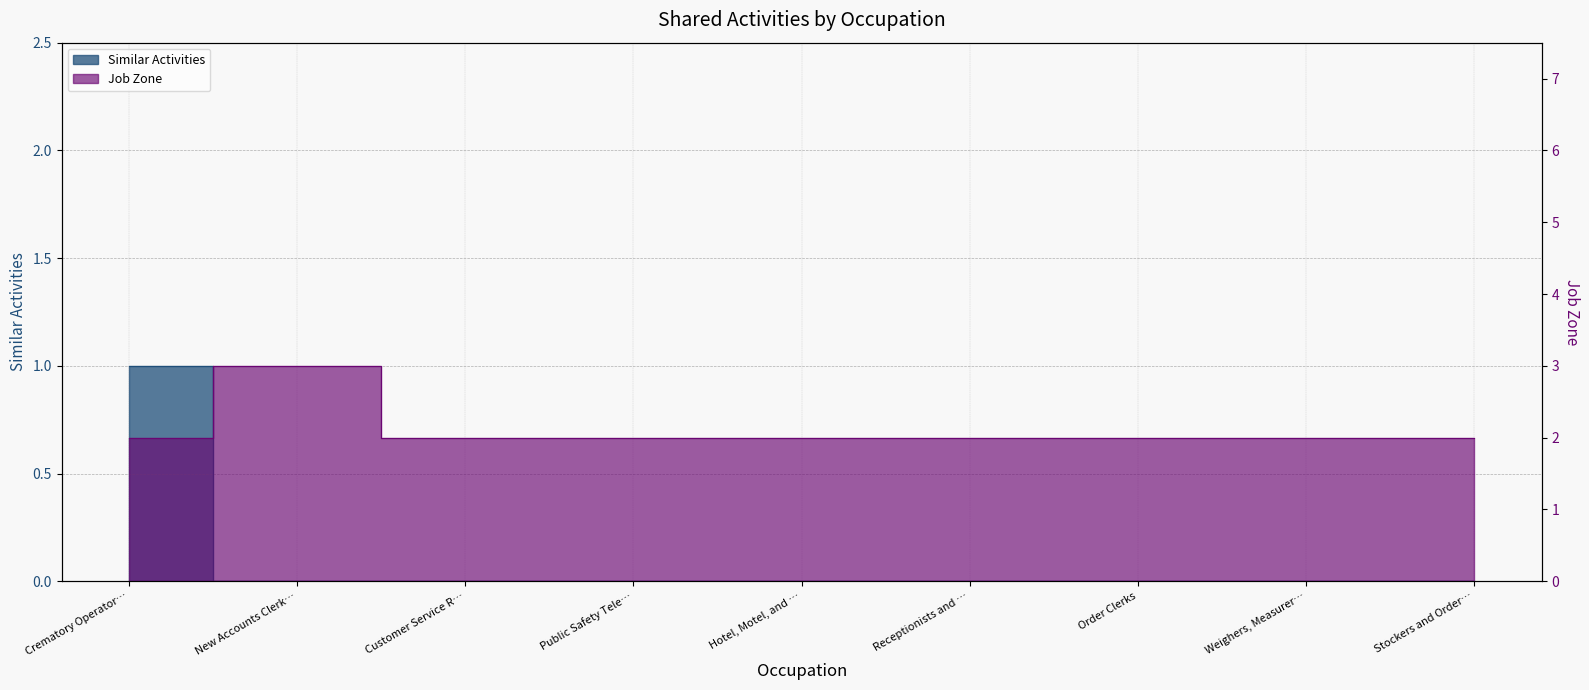

The Similar Activities series shows 0 at Hotel, Motel, and …. True or false?

True